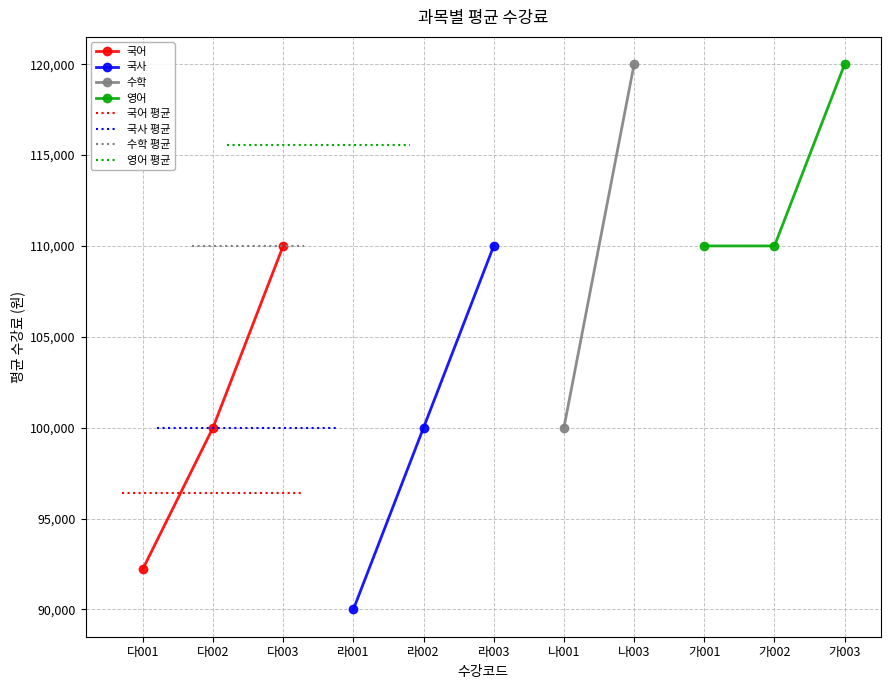

How many values in the 영어 series exceed 110000?

1